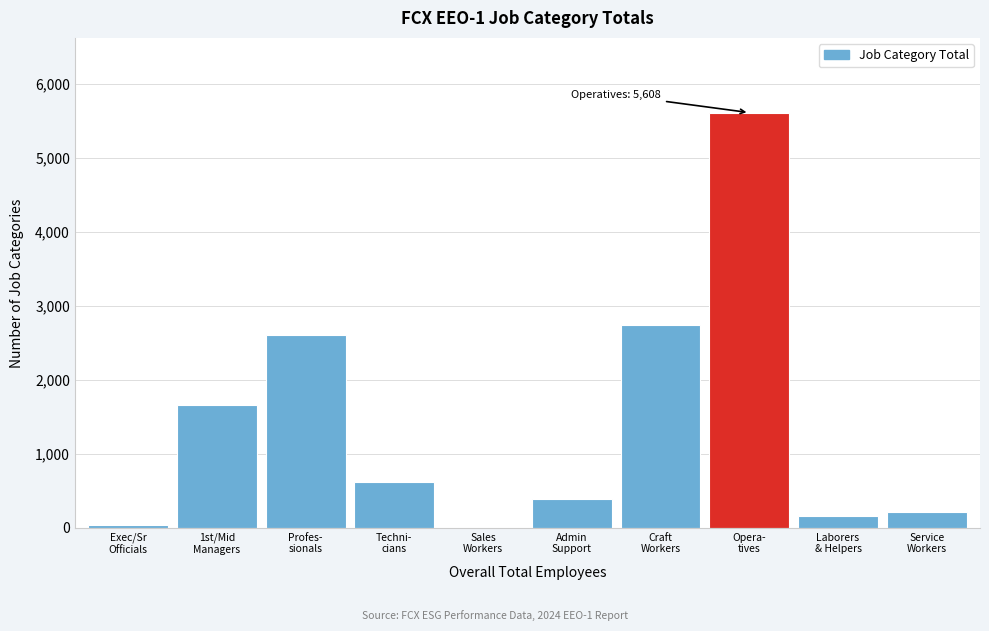

What is the sum of all values?

14045